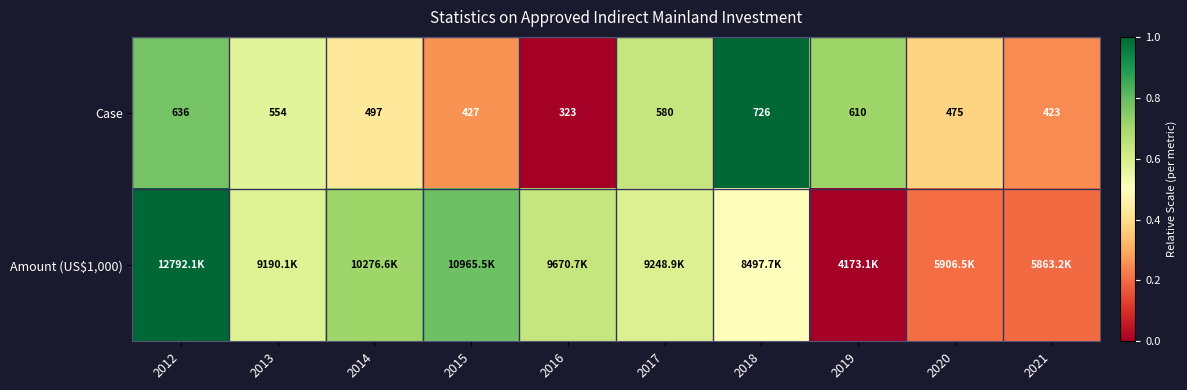

At which label is Case closest to 0?

2016